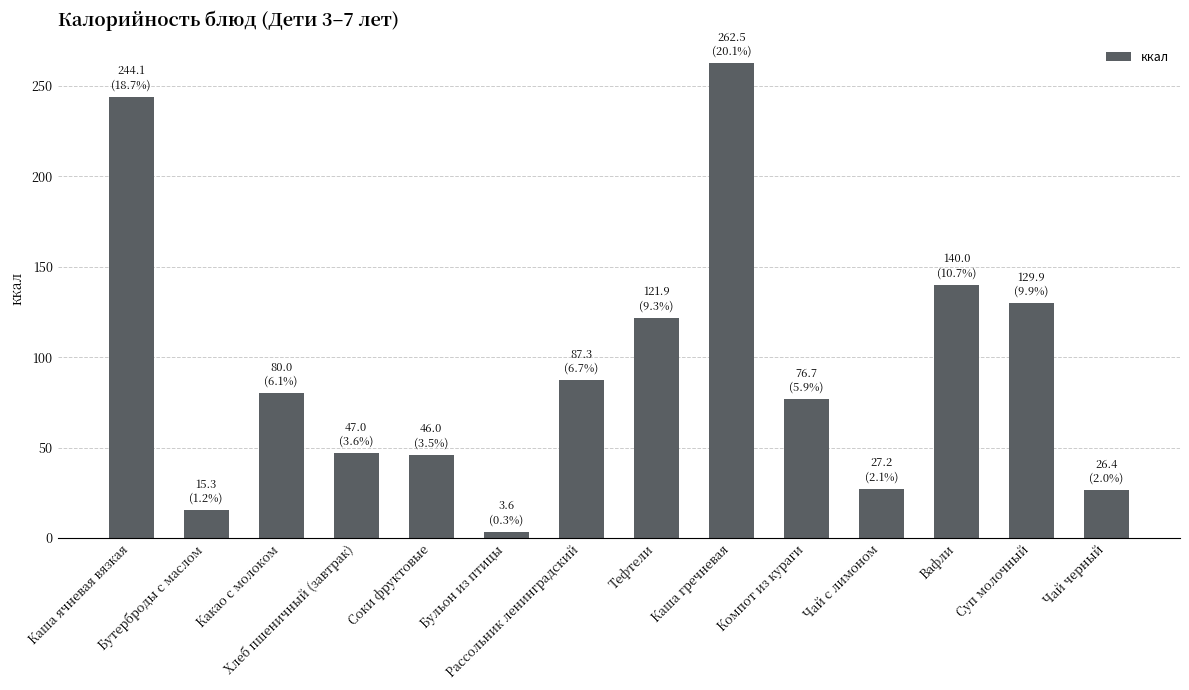

Between Хлеб пшеничный (завтрак) and Чай с лимоном, which is larger?

Хлеб пшеничный (завтрак)